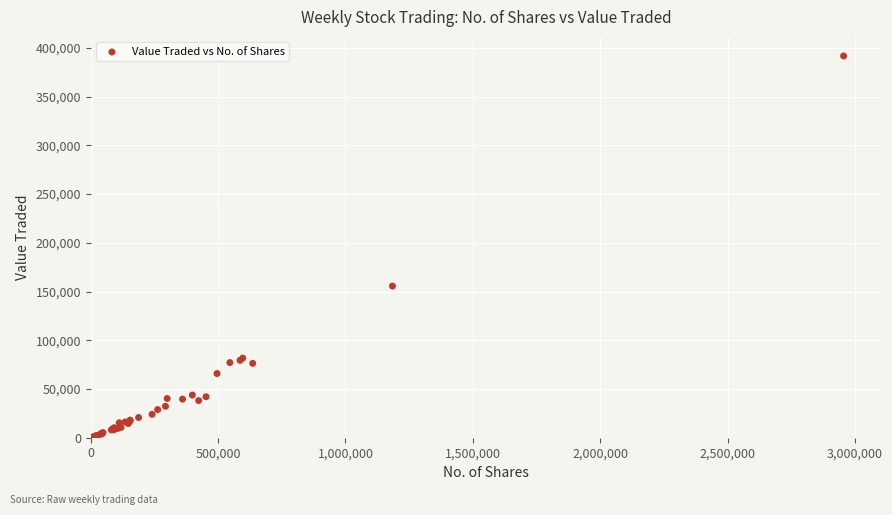

What Y value in the scatter plot is closest to 195945?

155685